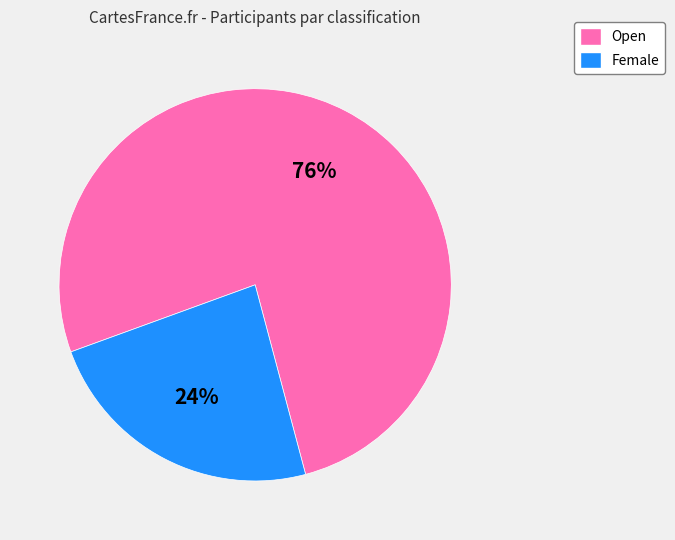

True or false: Open accounts for 83% of the total.

False